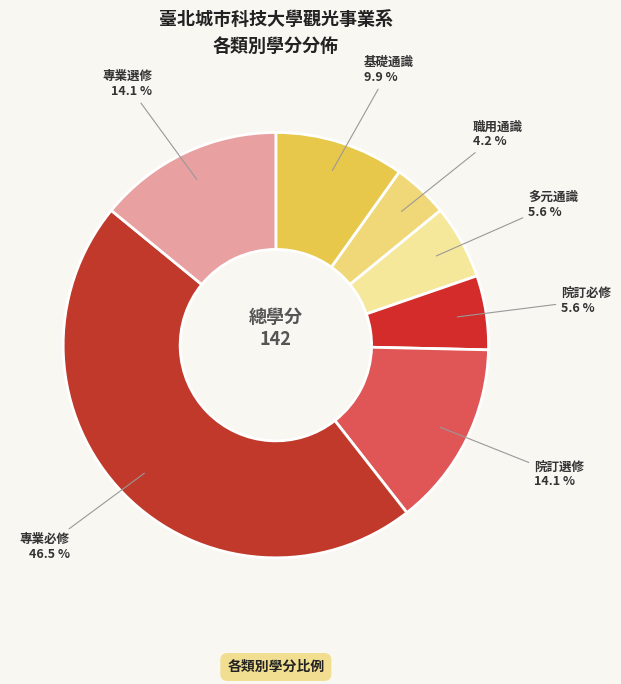

Which has a higher value, 專業選修 or 基礎通識?

專業選修